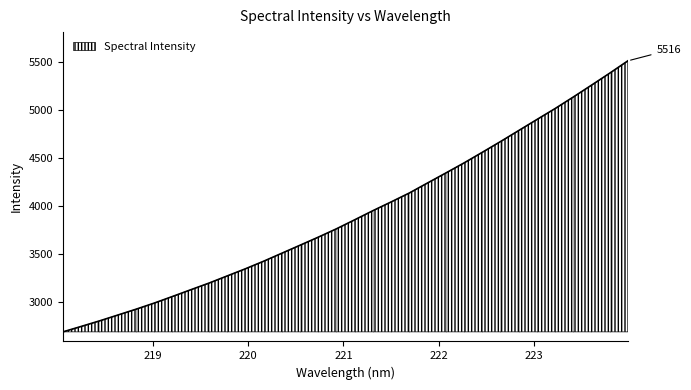

What is the minimum value for Spectral Intensity?

2685.3